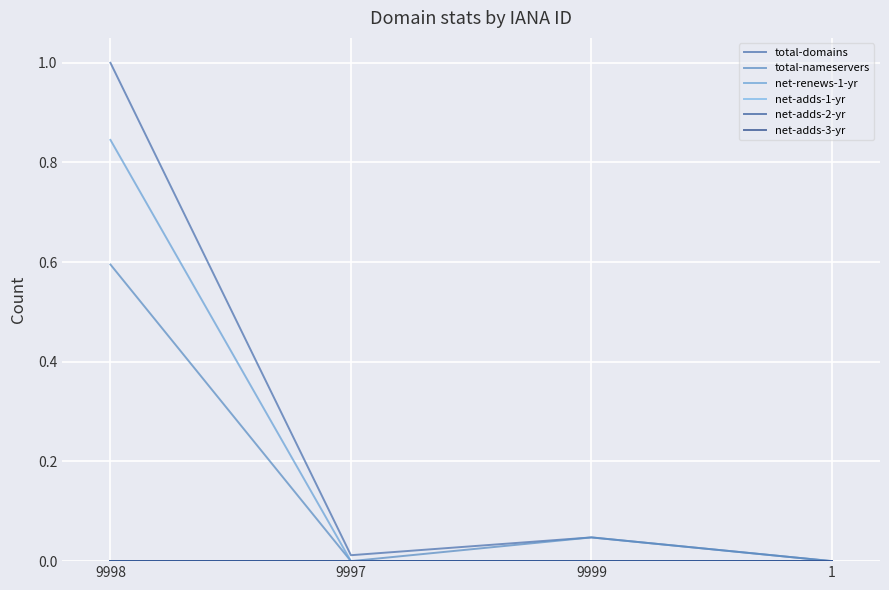

Reading right to left, extract all data points from this chart.

total-domains: 0.0	0.0	0.0	1.0
total-nameservers: 0.0	0.0	0.0	0.6
net-renews-1-yr: 0.0	0.0	0.0	0.8
net-adds-1-yr: 0.0	0.0	0.0	0.0
net-adds-2-yr: 0.0	0.0	0.0	0.0
net-adds-3-yr: 0.0	0.0	0.0	0.0